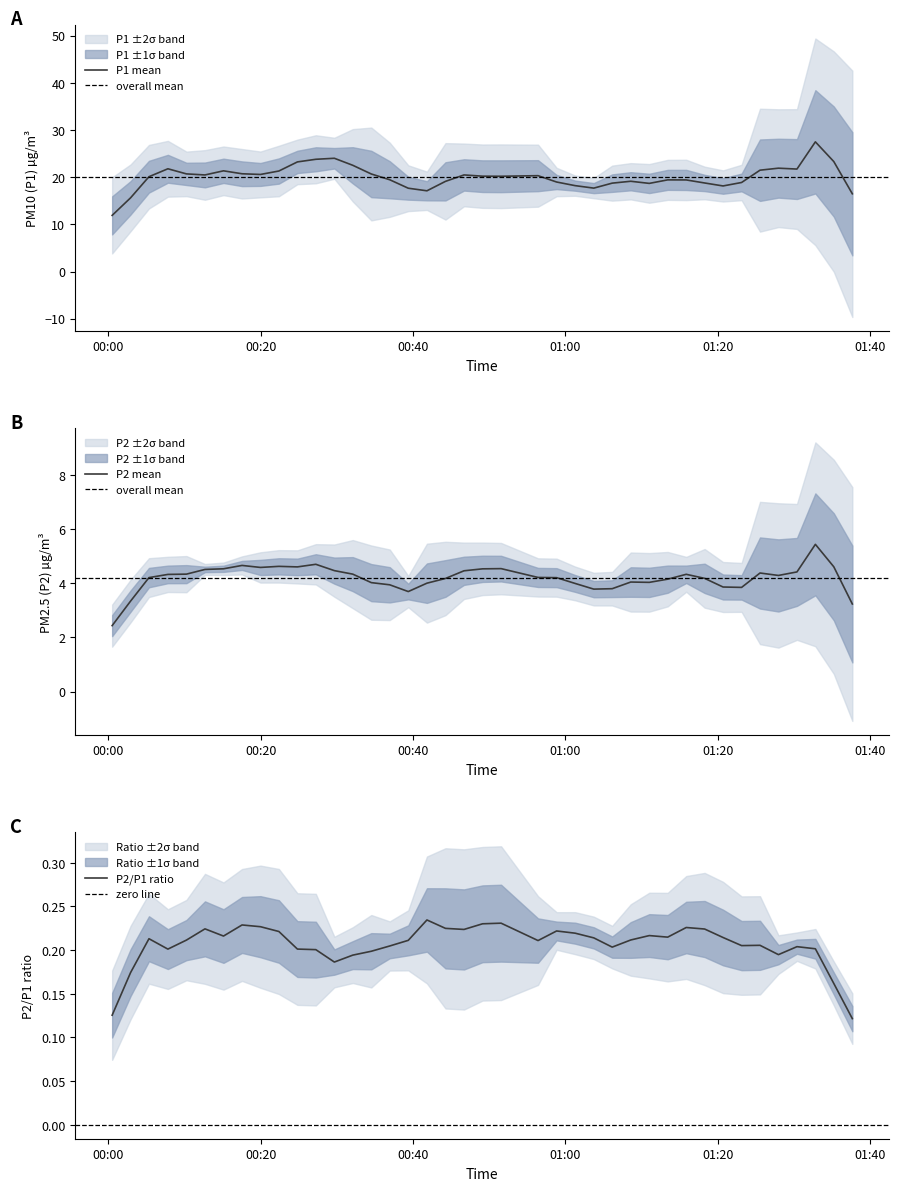

What is the lowest value of the P1 mean series?

11.9